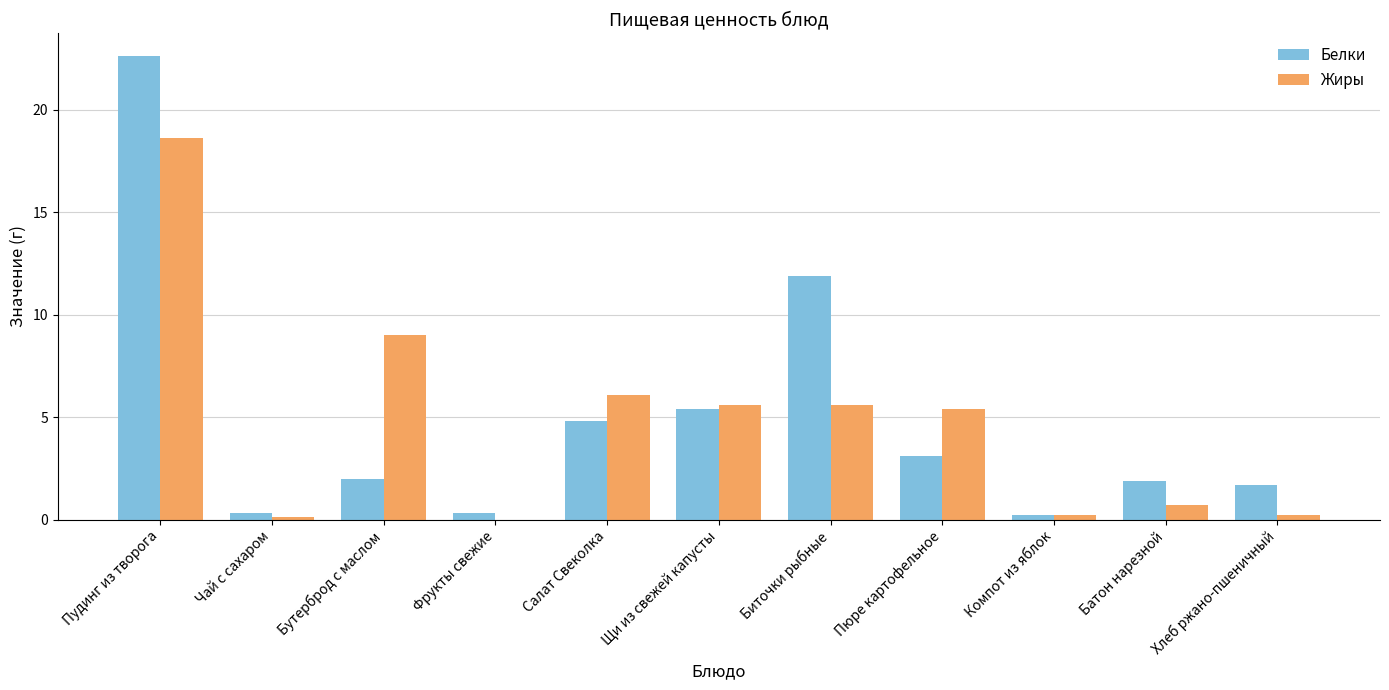

Where is Белки nearest to the value 11?

Биточки рыбные